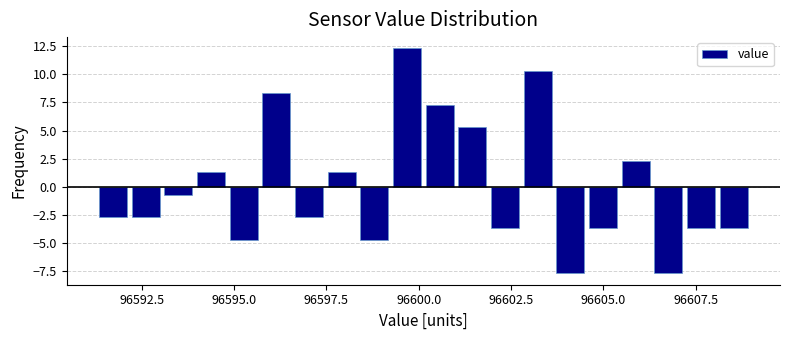

Around what value on the x-axis is the tallest bar? Give the approximate position of its centre, as read against the axis.

96599.5